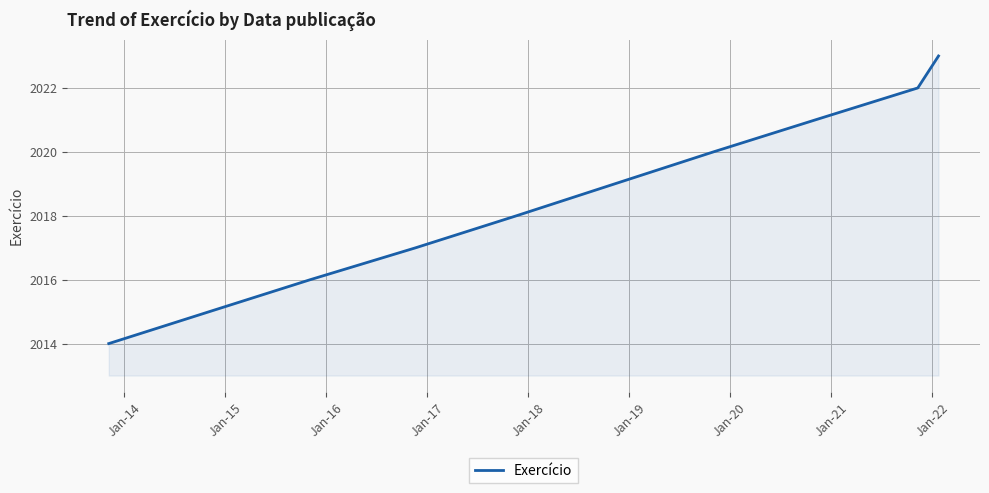

True or false: there are more than 0 points higher than both neighbors.

False